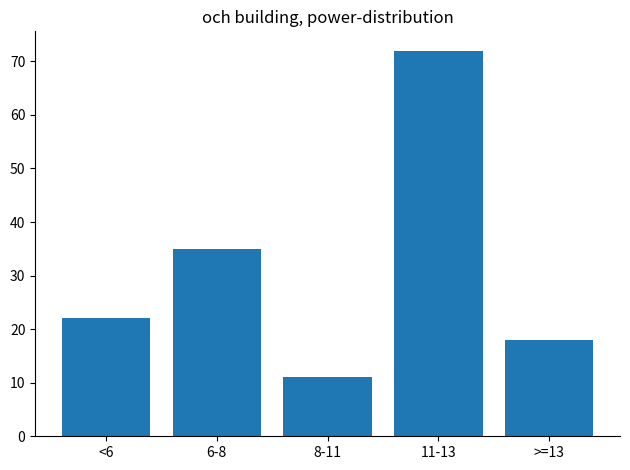

Reading right to left, what are all the values shown in this chart?

18	72	11	35	22